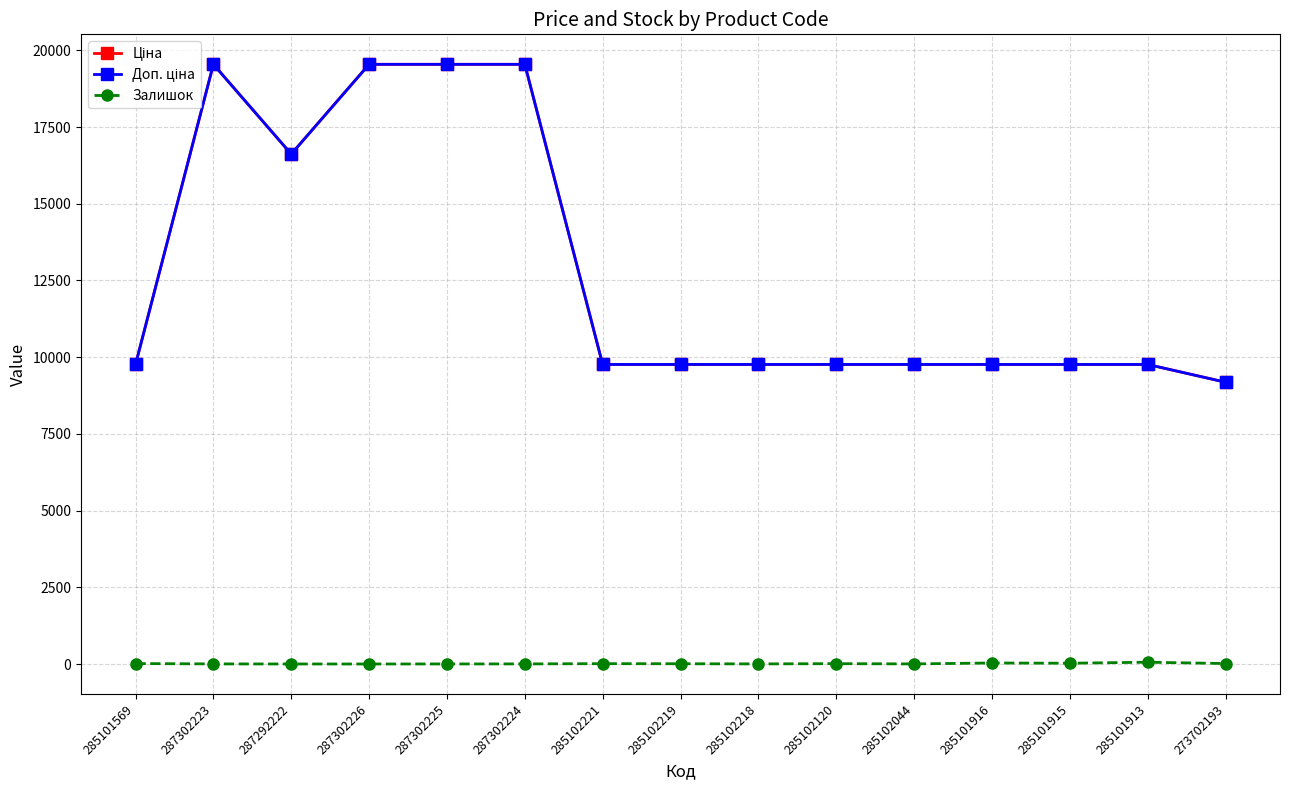

What is the difference between the maximum and minimum values in the Доп. ціна series?

10356.9